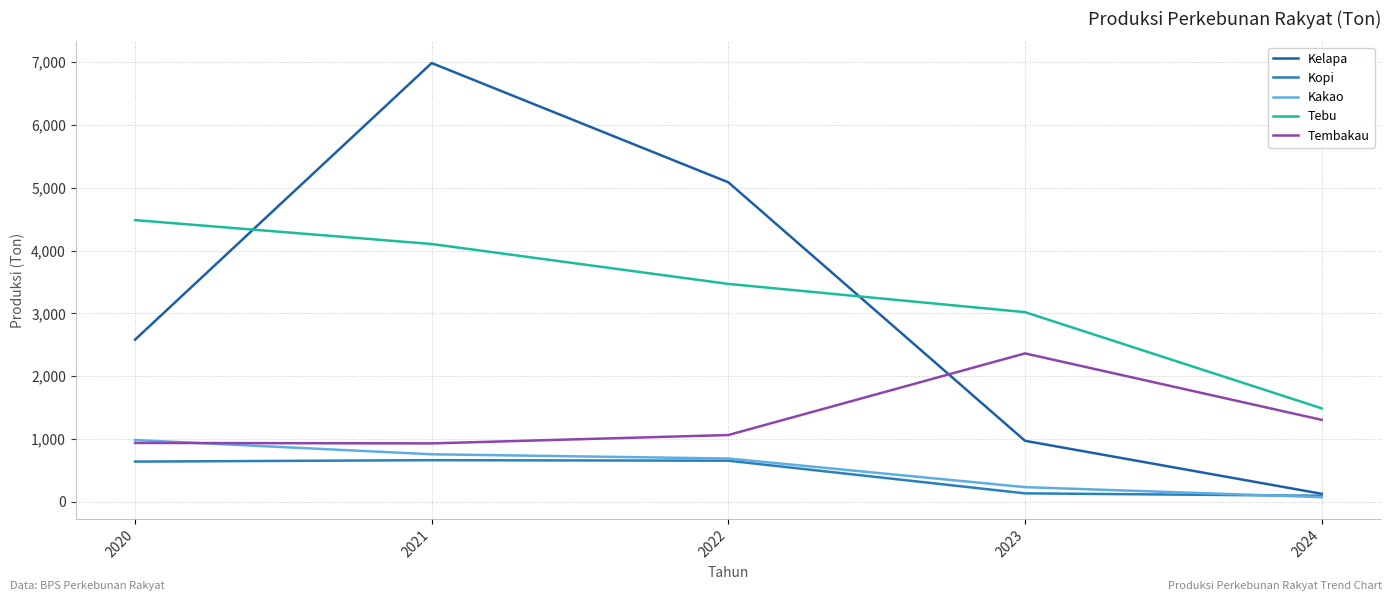

Is it true that Tembakau equals 1305.7 at 2024?

True